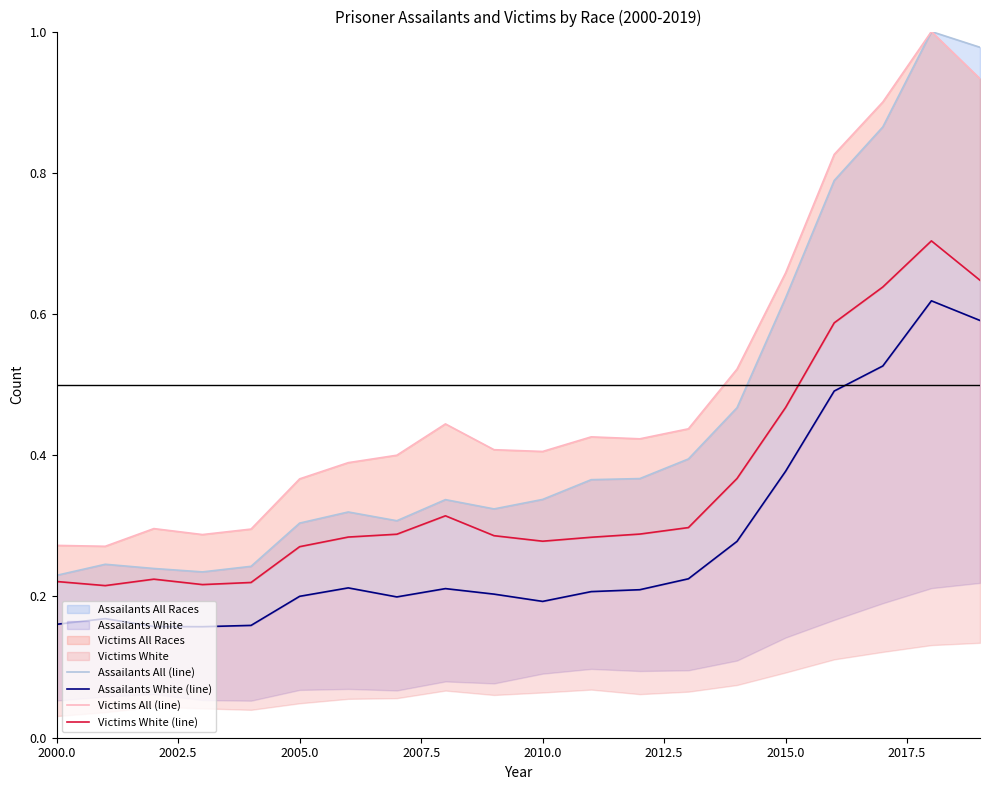

The Assailants White (line) series shows 0.2 at 2005.0. True or false?

True